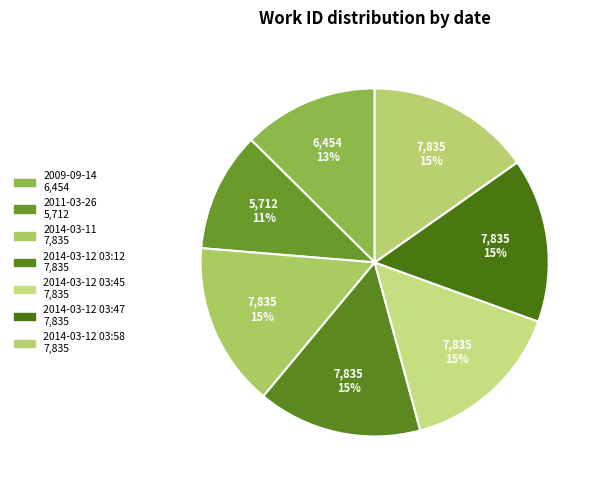

What percentage do 2014-03-12 03:45 and 2014-03-11 together represent?

30.5%